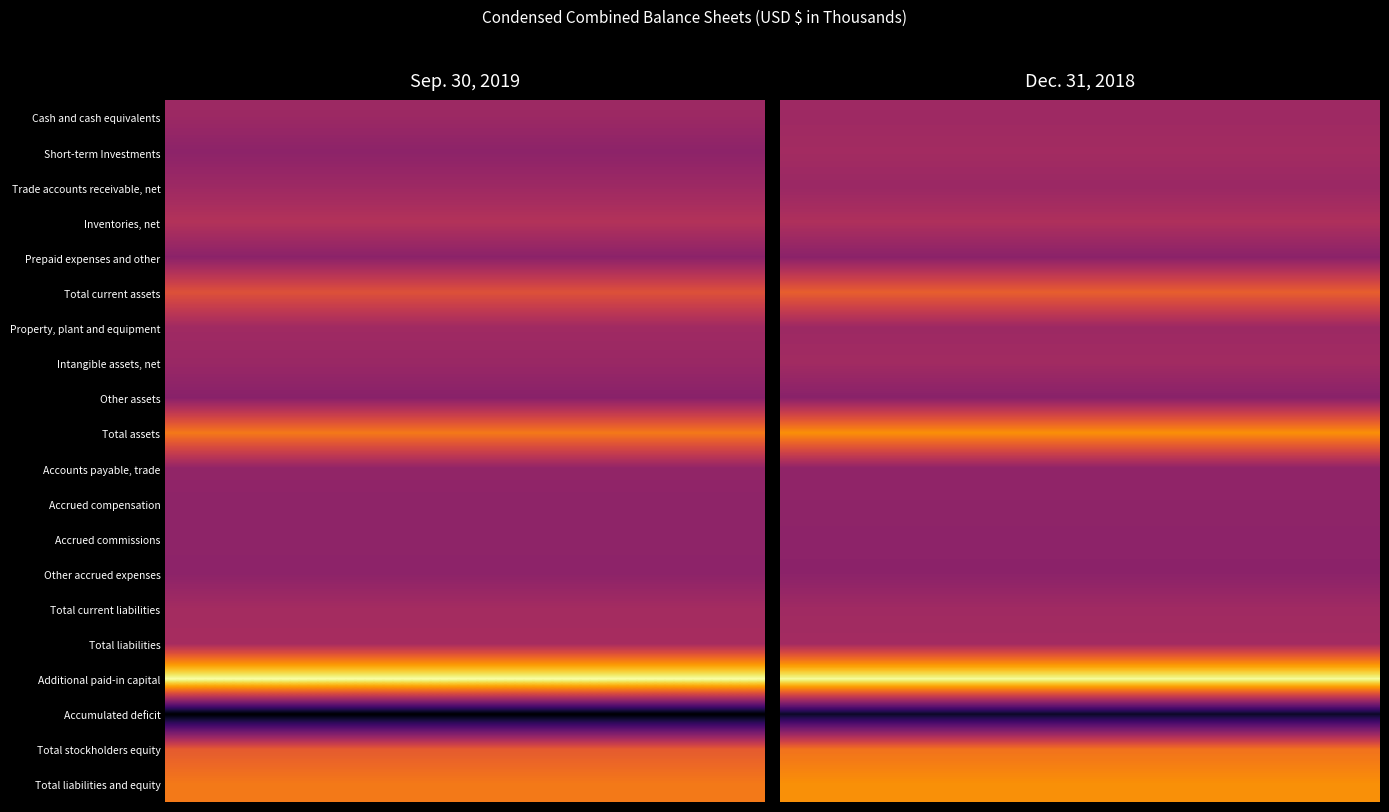

Is it true that Short-term Investments equals 4996 at 0?

True